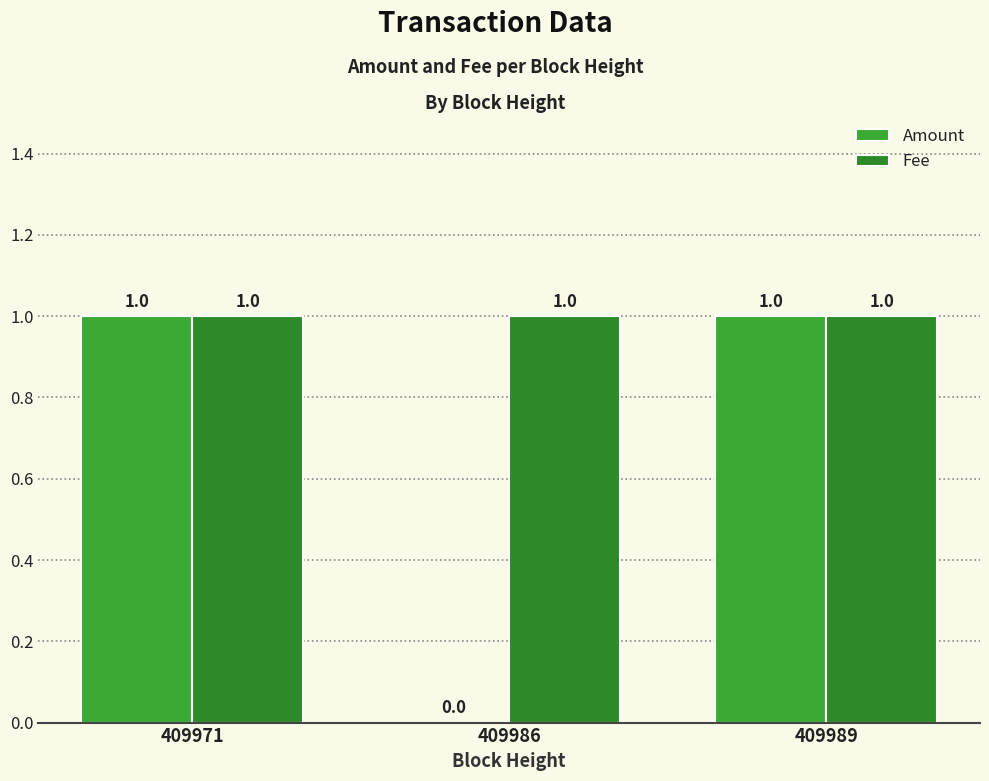

At which category is the sum across all series the highest?

409971